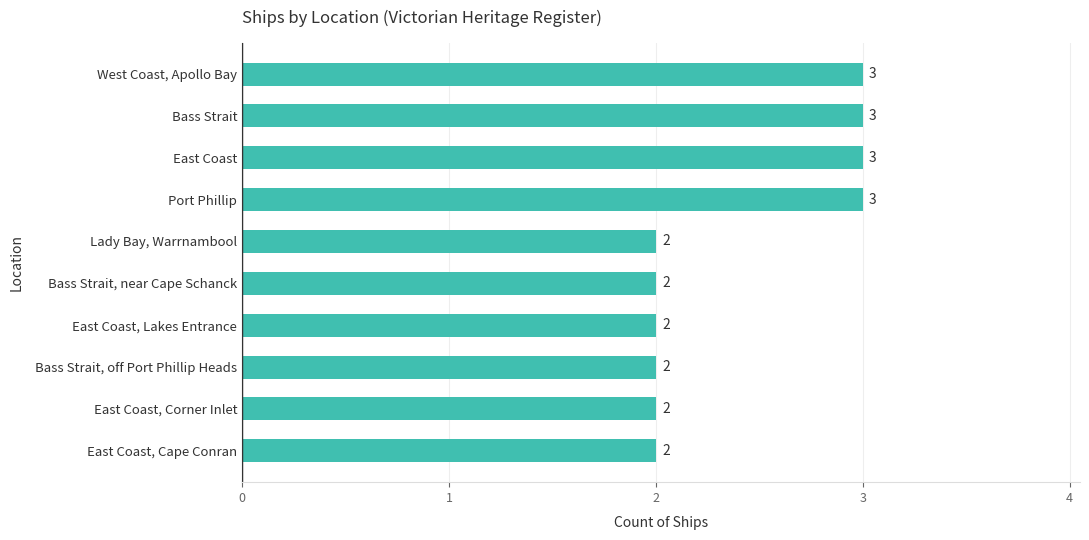

True or false: the data shows 3 at Lady Bay, Warrnambool.

False